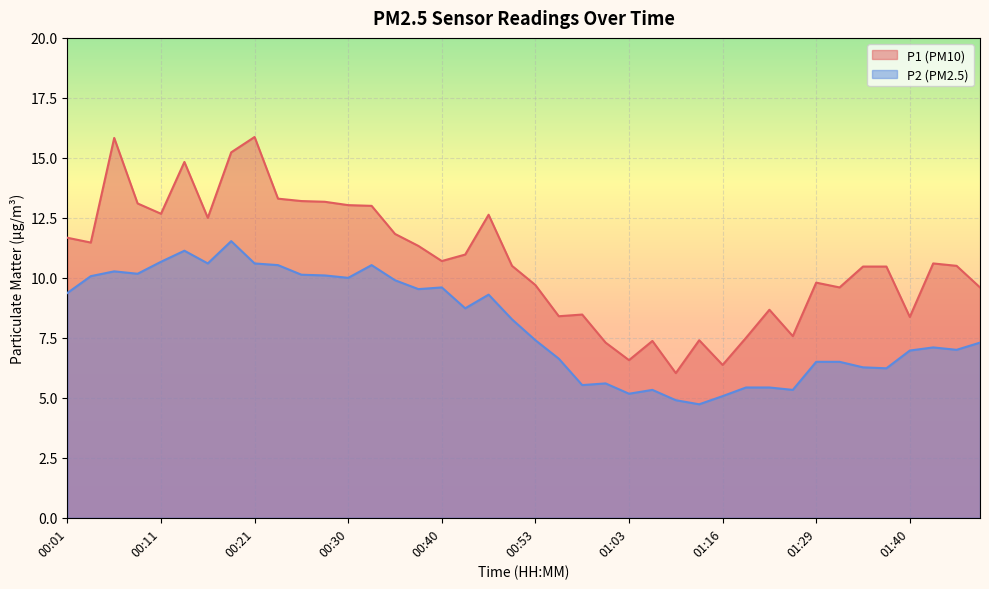

Rank the categories by P1 value from highest to lowest.

00:21, 00:06, 00:18, 00:13, 00:23, 00:25, 00:28, 00:08, 00:30, 00:33, 00:11, 00:45, 00:16, 00:35, 00:01, 00:04, 00:38, 00:43, 00:40, 01:43, 00:48, 01:45, 01:35, 01:38, 01:29, 00:53, 01:32, 01:48, 01:22, 00:58, 00:56, 01:40, 01:27, 01:19, 01:13, 01:08, 01:01, 01:03, 01:16, 01:11